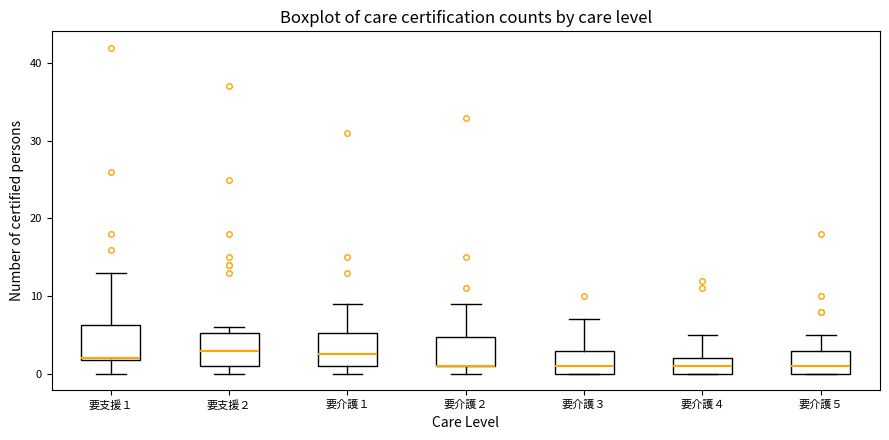

Where does the upper whisker of the box for 要介護５ end on the y-axis? The values are not printed on the chart, so give them approximately, as read against the axis.

5